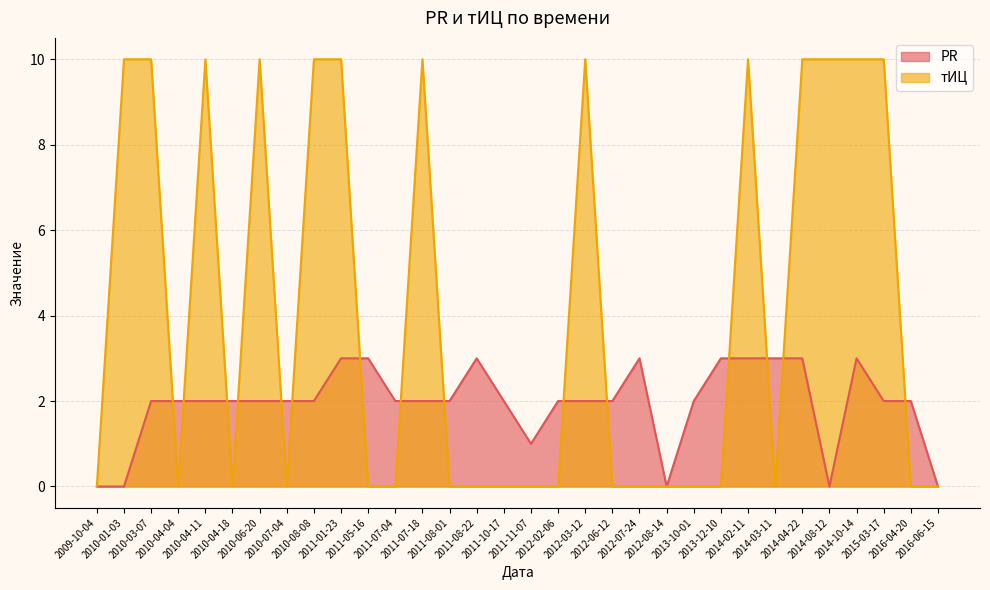

Reading left to right, transcribe all the data shown in this chart.

PR: 0	0	2	2	2	2	2	2	2	3	3	2	2	2	3	2	1	2	2	2	3	0	2	3	3	3	3	0	3	2	2	0
тИЦ: 0	10	10	0	10	0	10	0	10	10	0	0	10	0	0	0	0	0	10	0	0	0	0	0	10	0	10	10	10	10	0	0